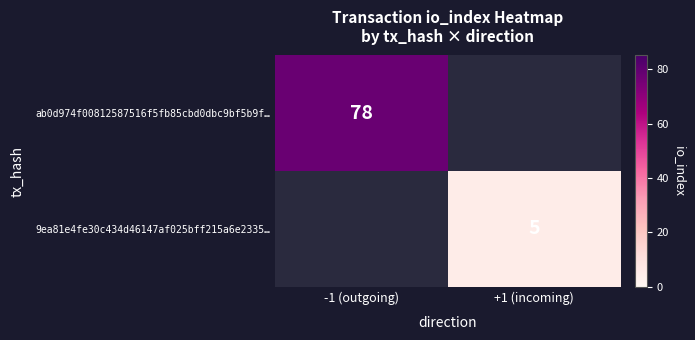

True or false: 9ea81e4fe30c434d46147af025bff215a6e2335… has a value of 5 at +1 (incoming).

True